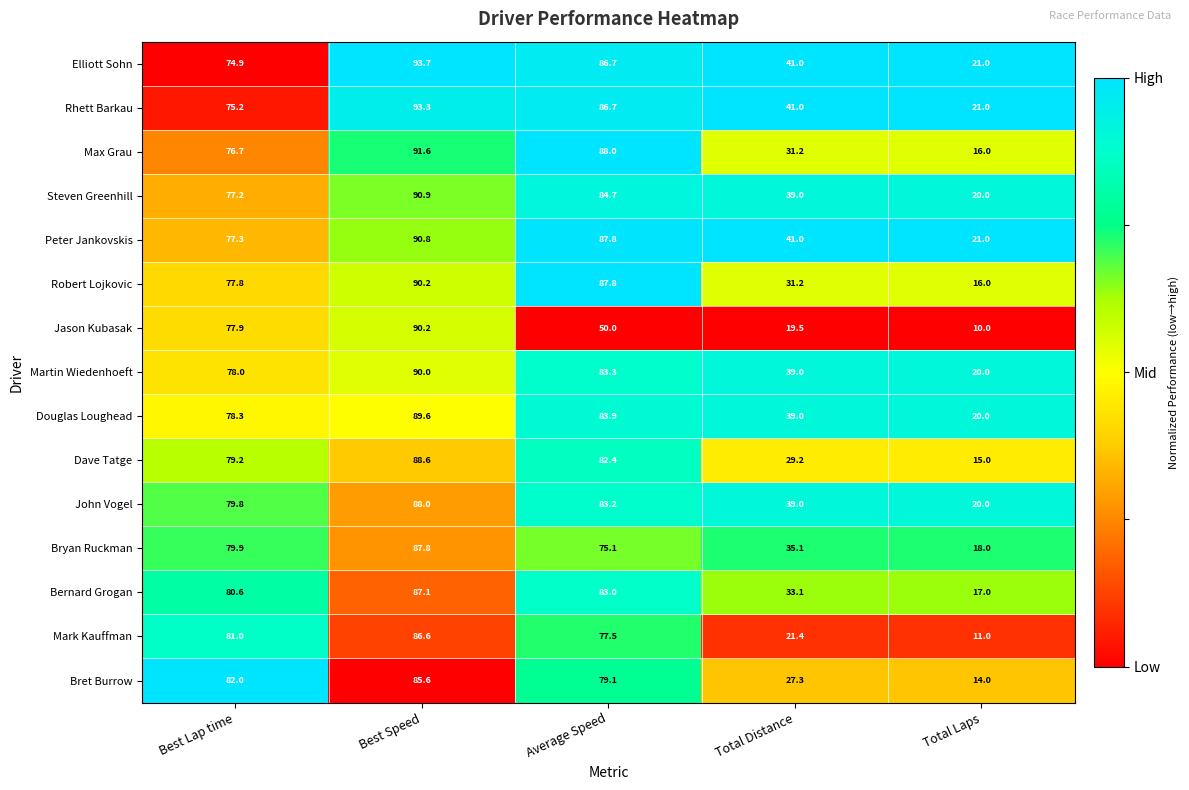

Rank the categories by Steven Greenhill value from highest to lowest.

Best Speed, Average Speed, Best Lap time, Total Distance, Total Laps